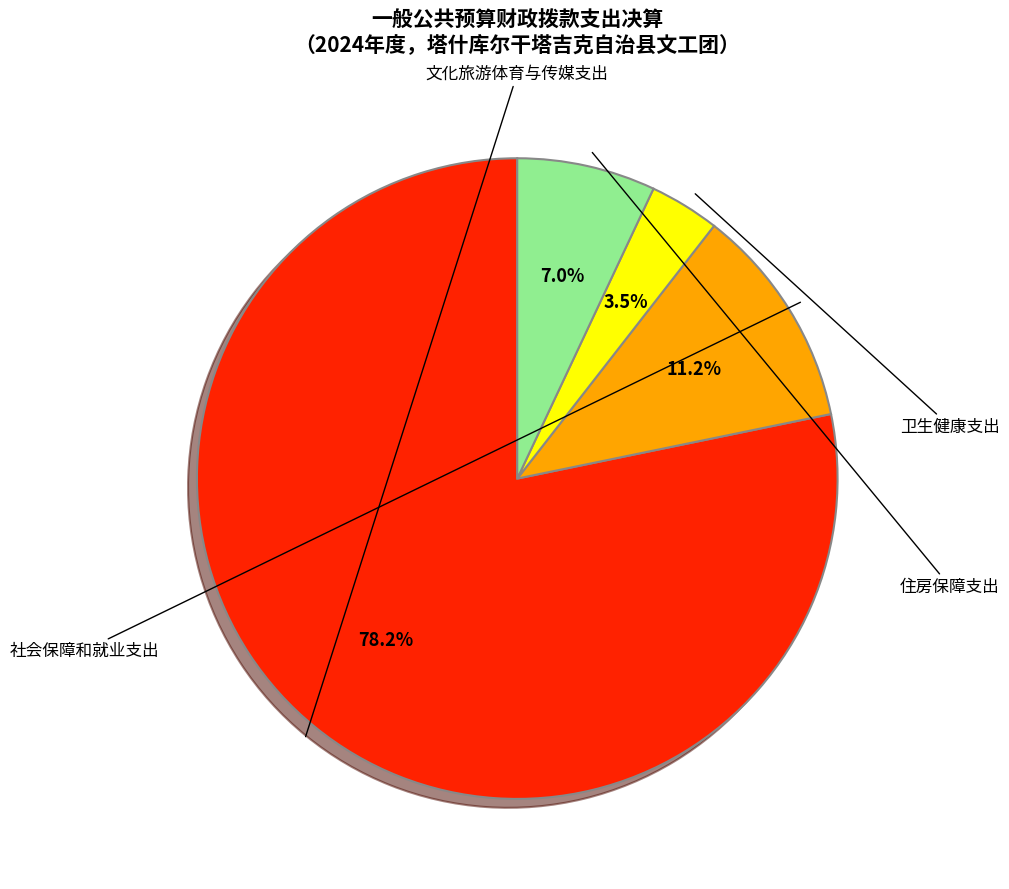

How many segments does this pie chart have?

4